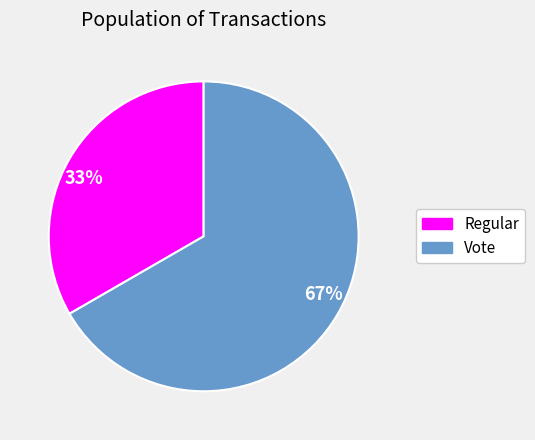

True or false: Regular accounts for 33% of the total.

True